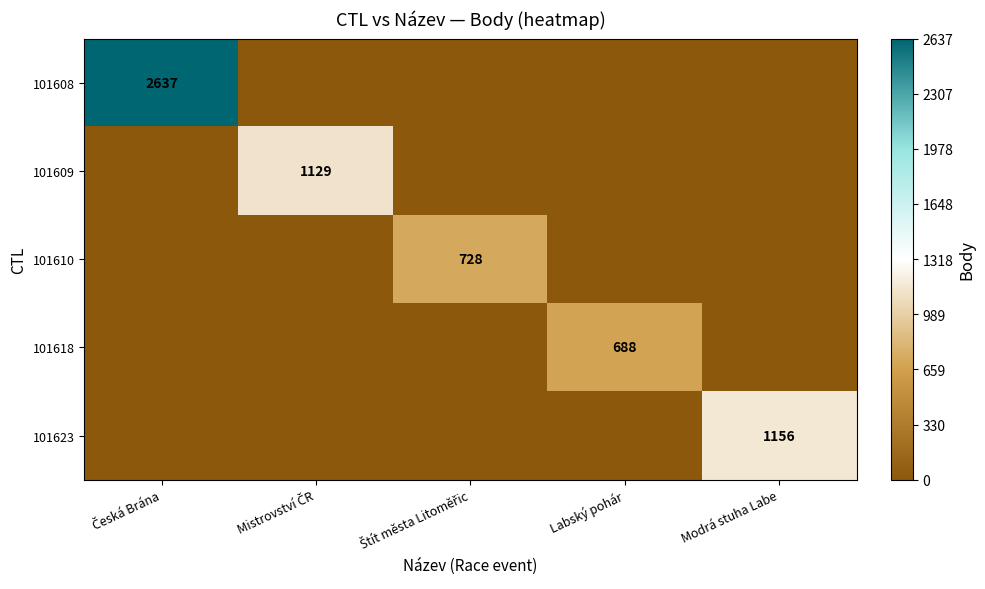

Is it true that 101618 equals 1213 at Labský pohár?

False